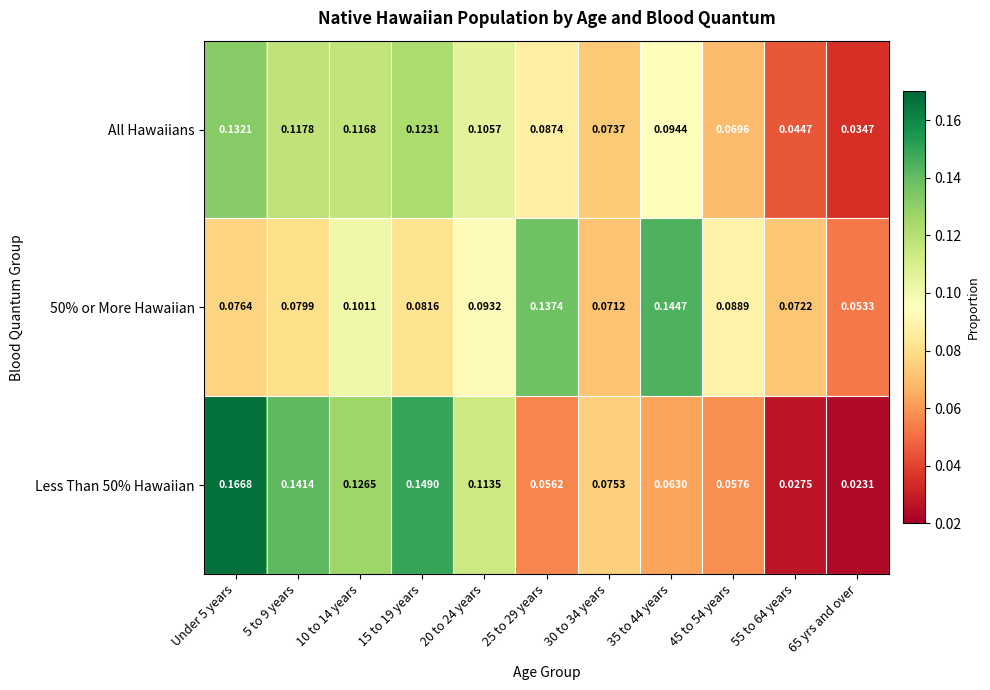

Is the value of All Hawaiians at 20 to 24 years greater than the value of 50% or More Hawaiian at Under 5 years?

Yes